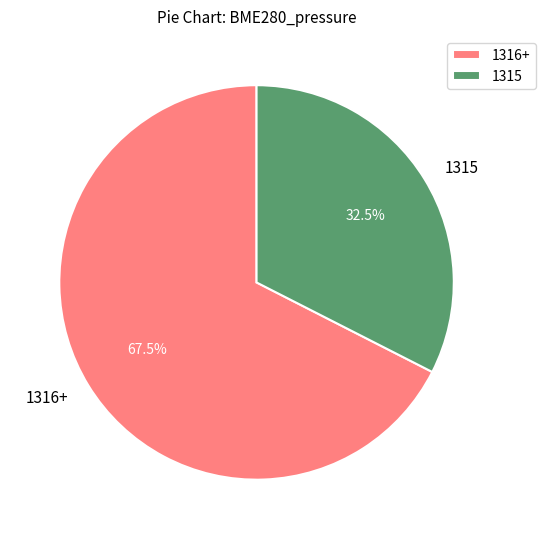

What is the ratio of the value at 1315 to the value at 1316+?

0.5